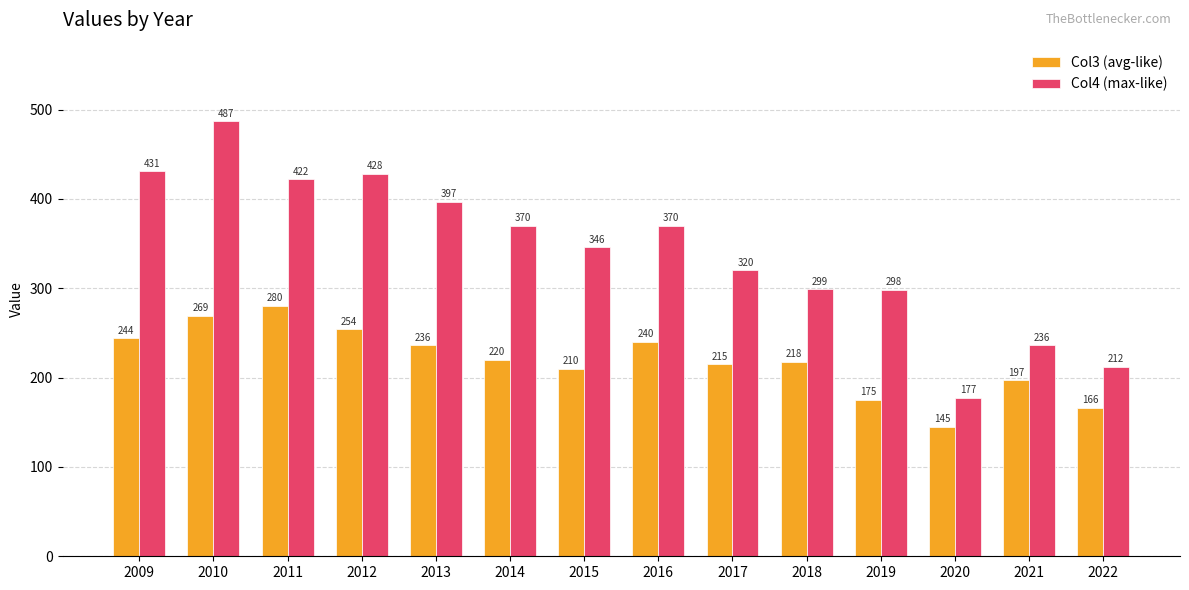

What are all the series names shown in the legend?

Col3 (avg-like), Col4 (max-like)